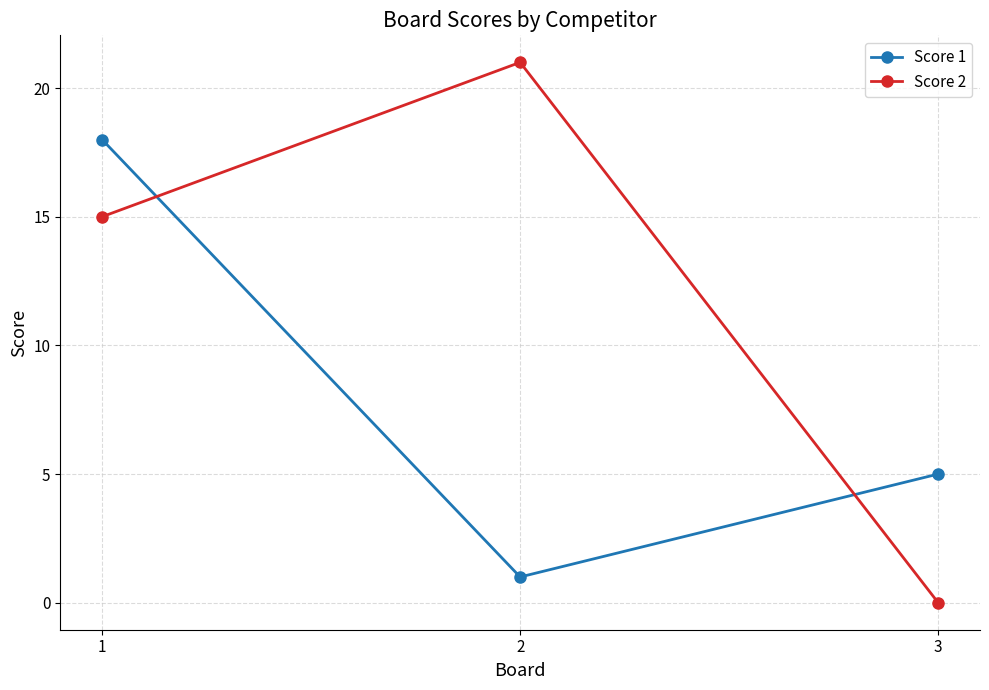

Rank the series at 1 from lowest to highest value.

Score 2, Score 1